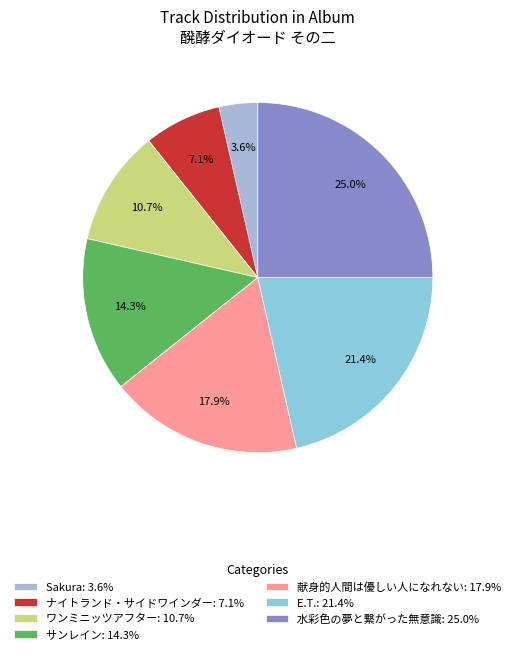

Between サンレイン and ナイトランド・サイドワインダー, which is larger?

サンレイン